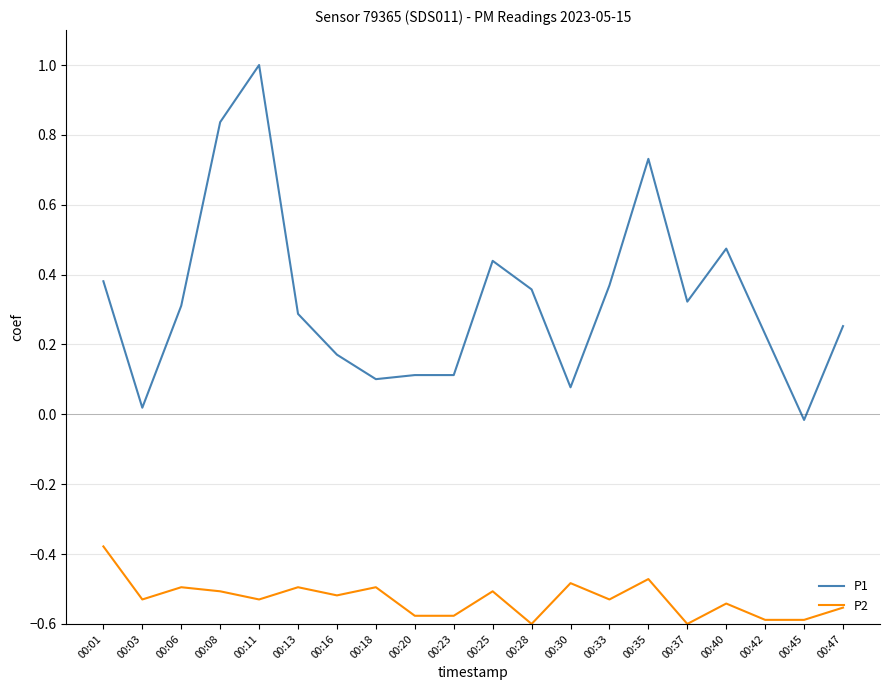

True or false: P1 has a value of -0.0 at 00:45.

True